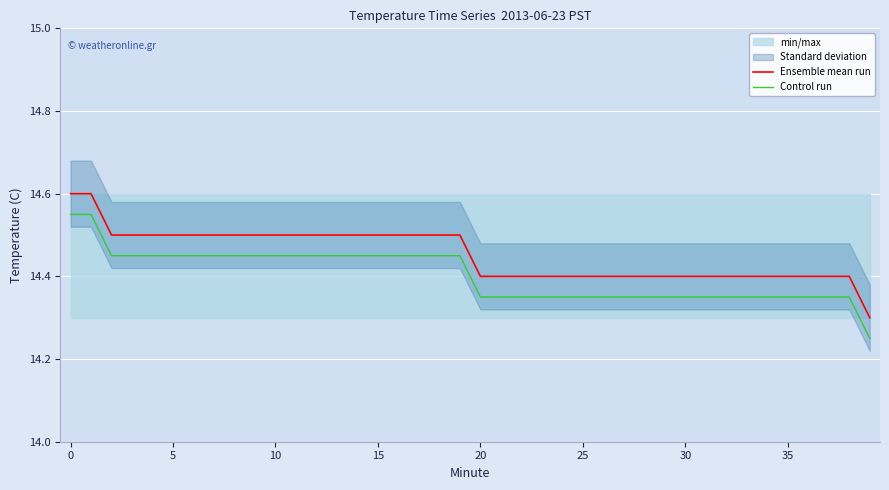

True or false: Control run and Ensemble mean run cross at least once.

False